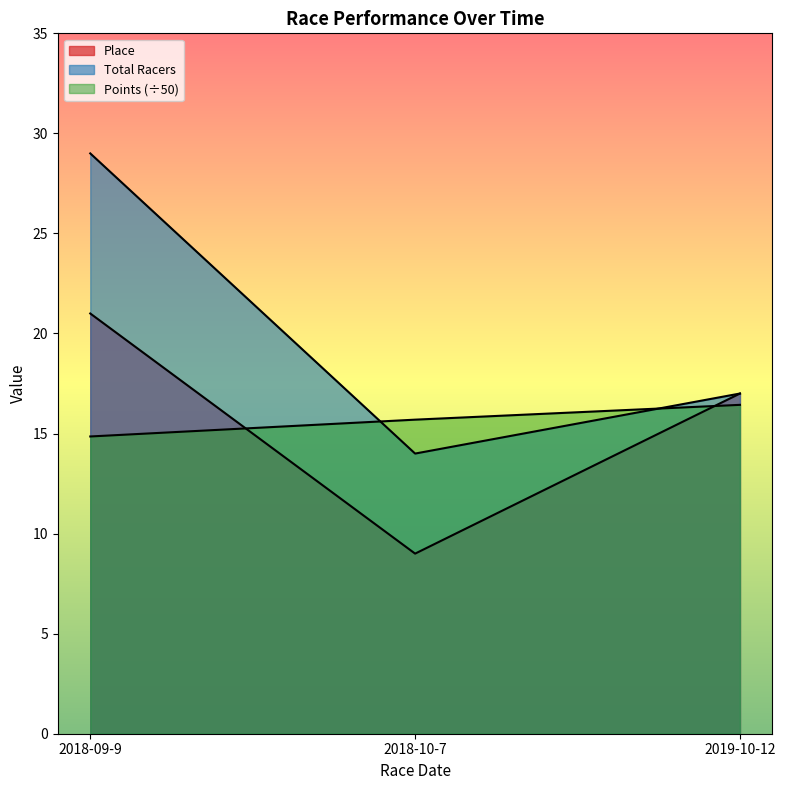

List the labels in order of Total Racers value, smallest first.

2018-10-7, 2019-10-12, 2018-09-9